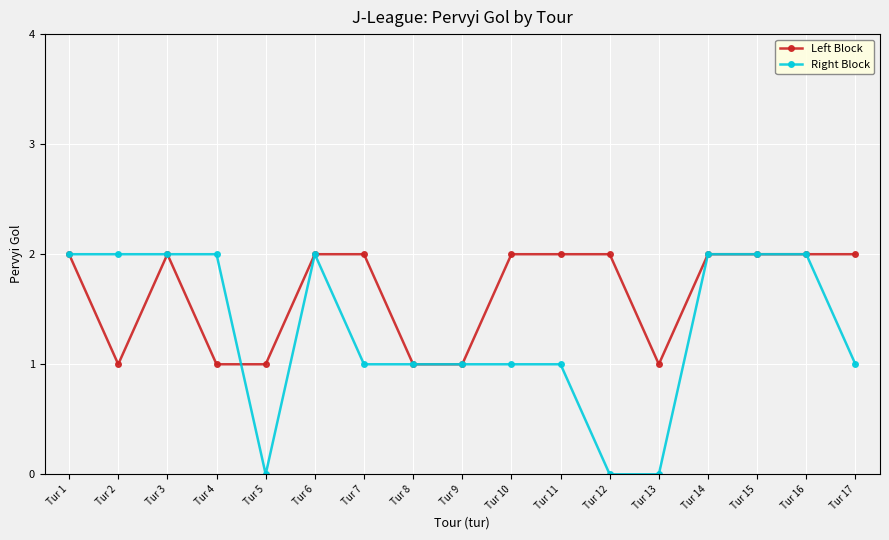

What are all the series names shown in the legend?

Left Block, Right Block